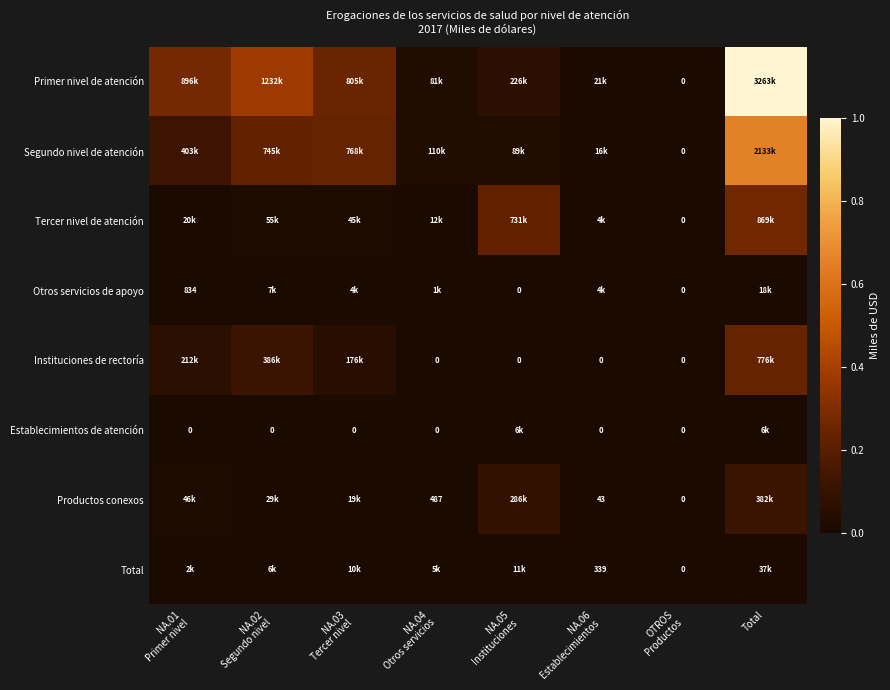

How many values in the Productos conexos series exceed 0?

7